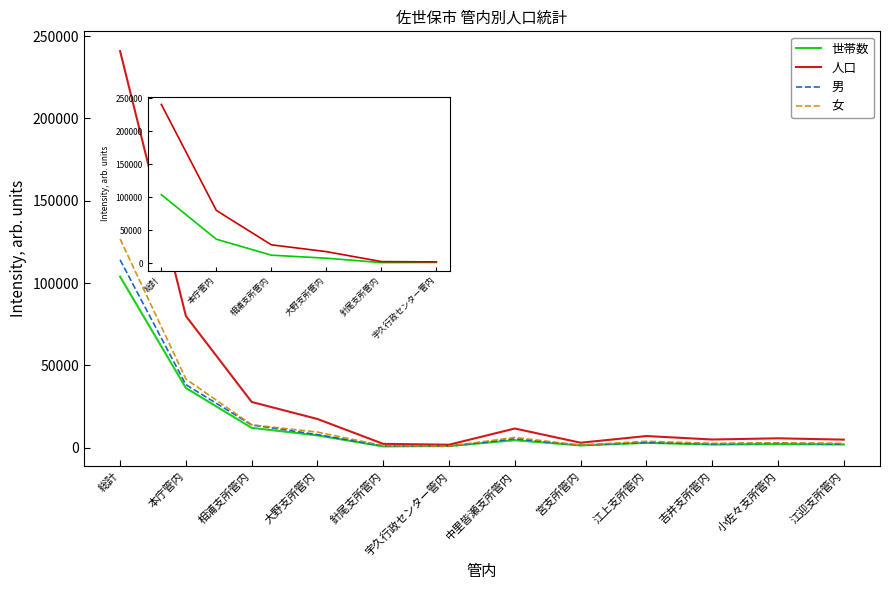

At which label is 男 closest to 57499?

本庁管内